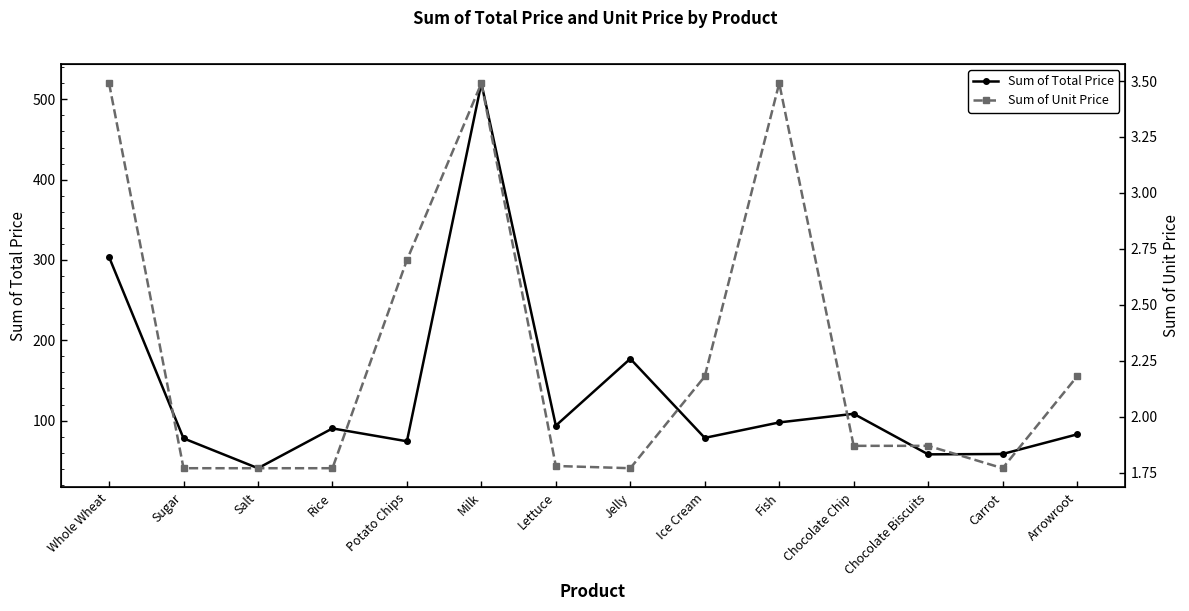

In Sum of Unit Price, how many points are higher than both neighbors (excluding endpoints)?

2